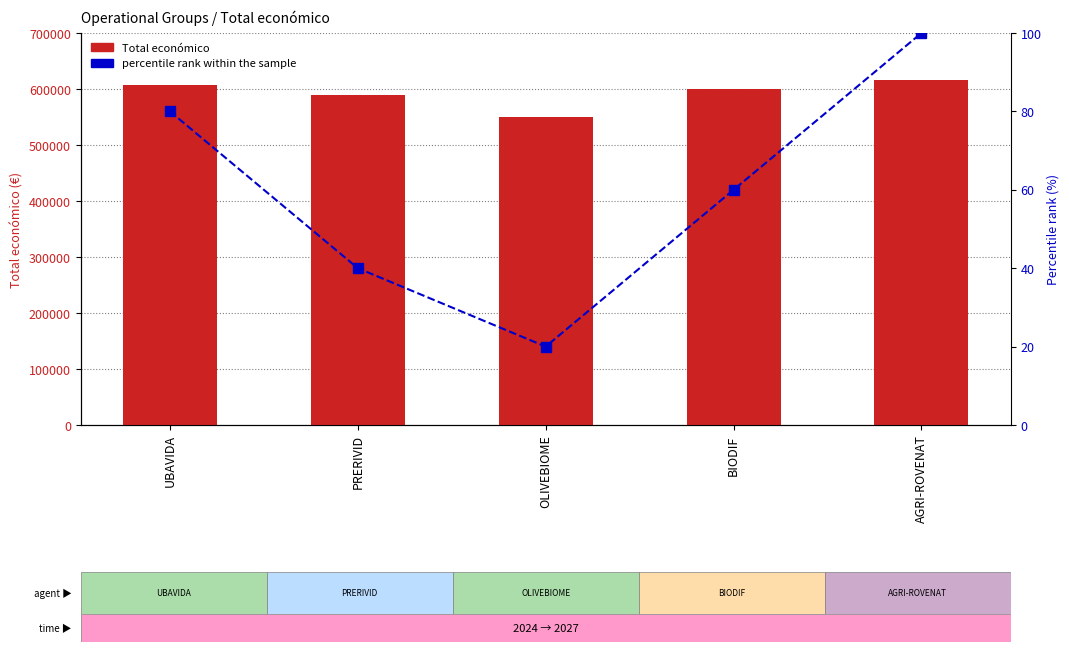

Which series has the largest total across all categories?

Total económico